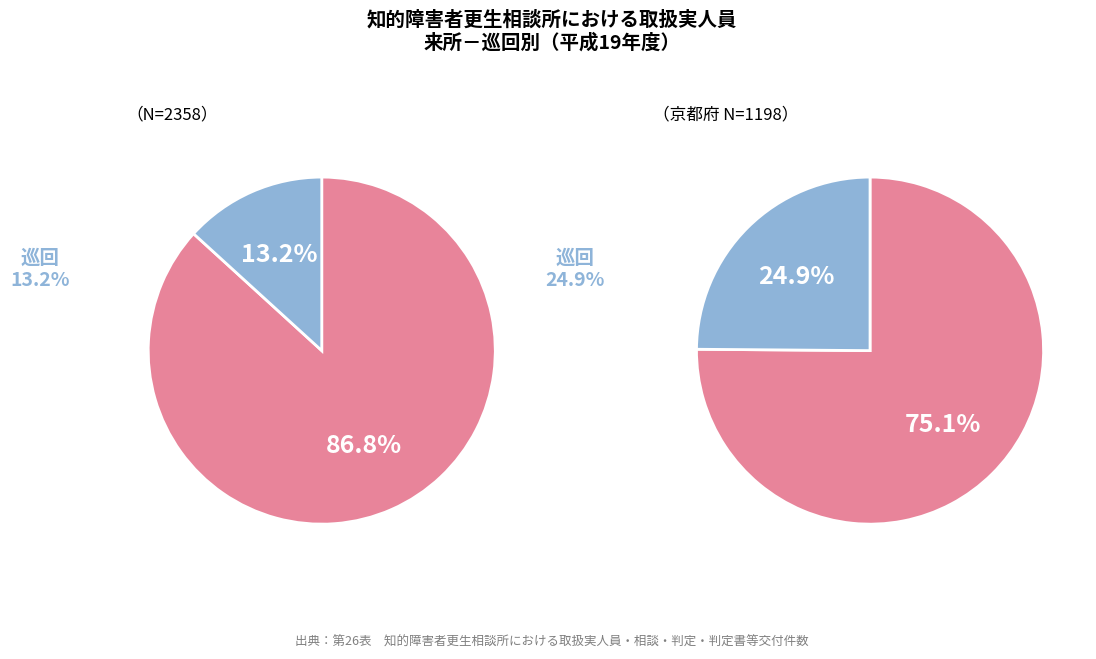

Combined, do 巡回 and 来所 account for over 50%?

Yes